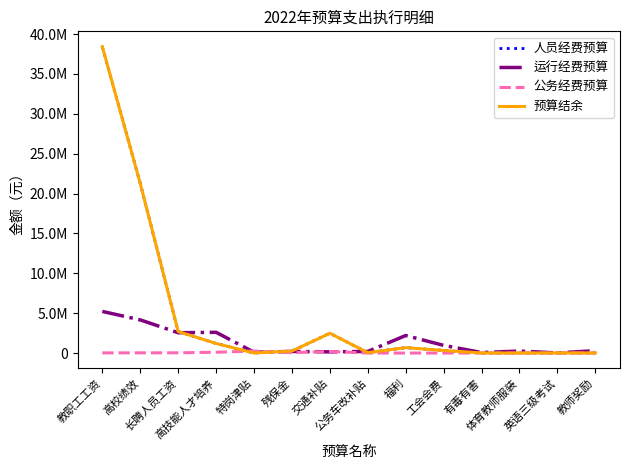

Does the chart have visible grid lines?

No